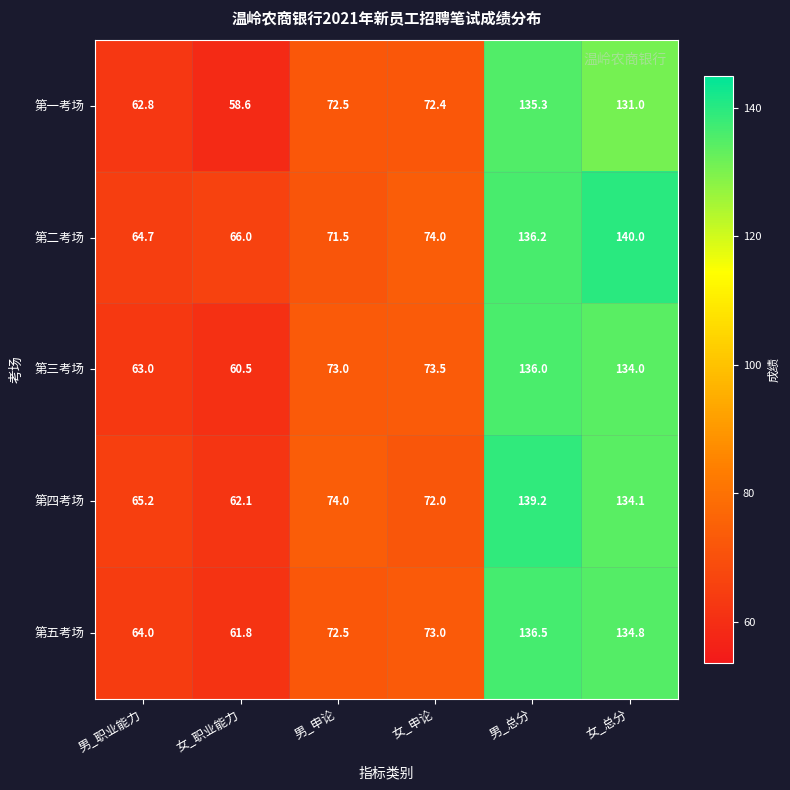

Reading left to right, list all the values displayed in this chart.

第一考场: 男_职业能力=62.8	女_职业能力=58.6	男_申论=72.5	女_申论=72.4	男_总分=135.3	女_总分=131.0
第二考场: 男_职业能力=64.7	女_职业能力=66.0	男_申论=71.5	女_申论=74.0	男_总分=136.2	女_总分=140.0
第三考场: 男_职业能力=63.0	女_职业能力=60.5	男_申论=73.0	女_申论=73.5	男_总分=136.0	女_总分=134.0
第四考场: 男_职业能力=65.2	女_职业能力=62.1	男_申论=74.0	女_申论=72.0	男_总分=139.2	女_总分=134.1
第五考场: 男_职业能力=64.0	女_职业能力=61.8	男_申论=72.5	女_申论=73.0	男_总分=136.5	女_总分=134.8